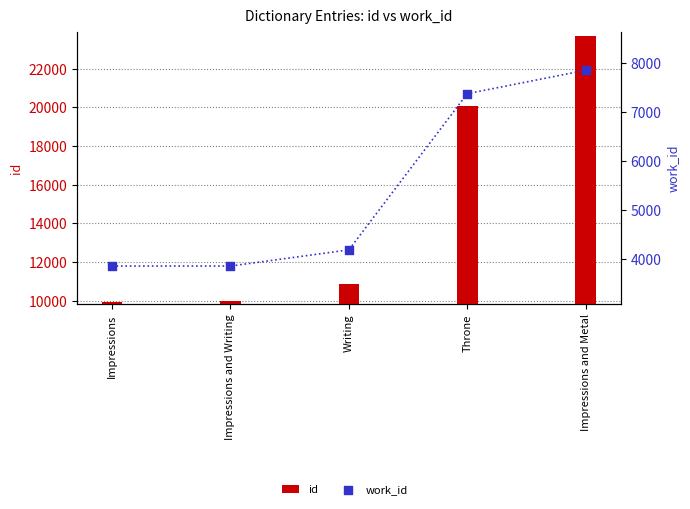

Is the value of work_id at Impressions greater than the value of id at Impressions?

No